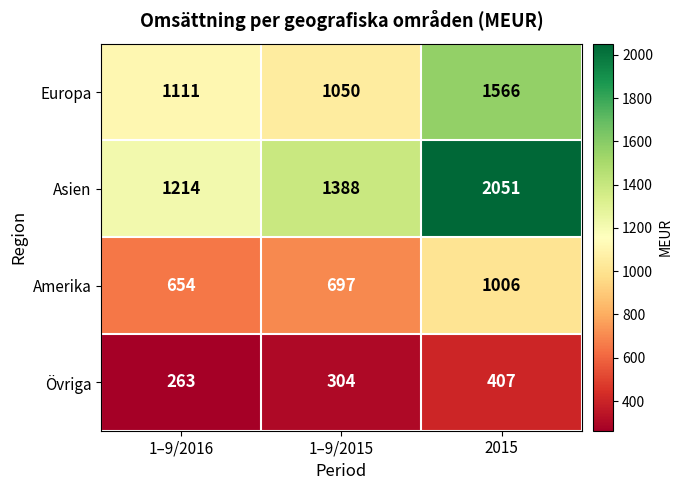

What is the average value of the Europa series?

1242